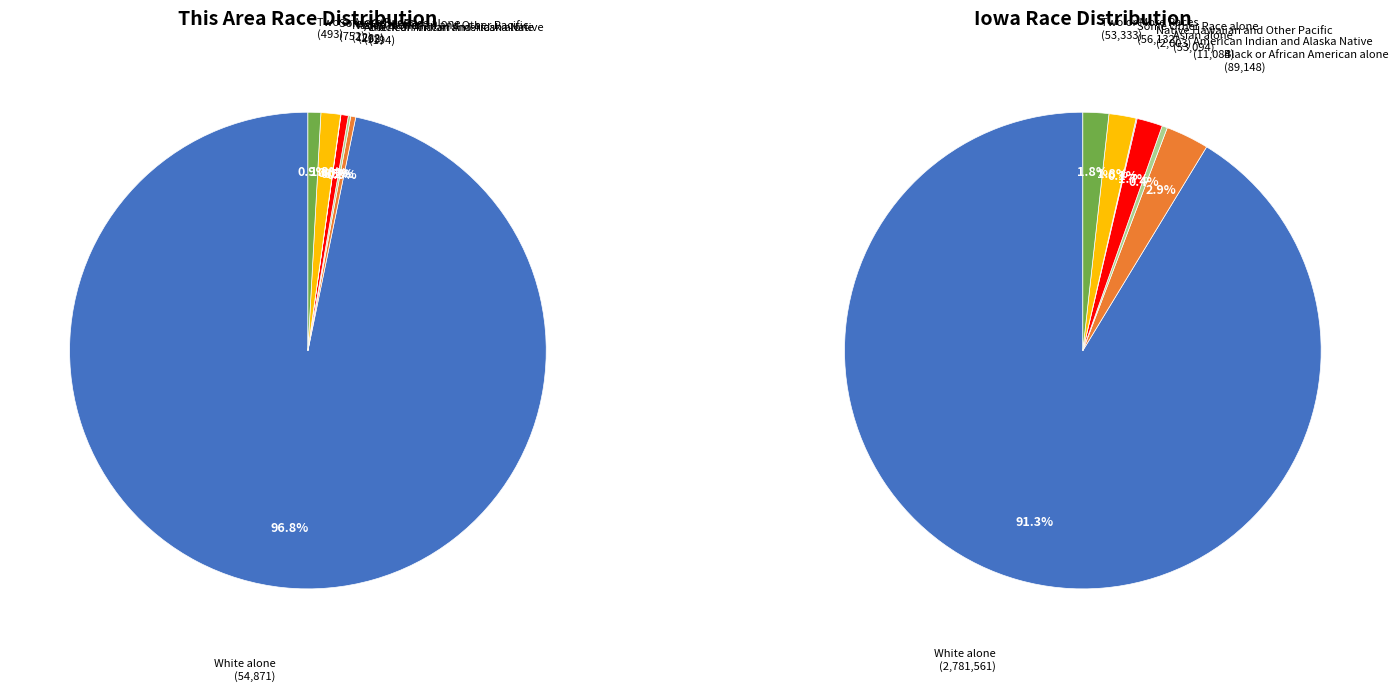

Do American Indian and Alaska Native and Some Other Race alone together represent more than half of the pie?

No